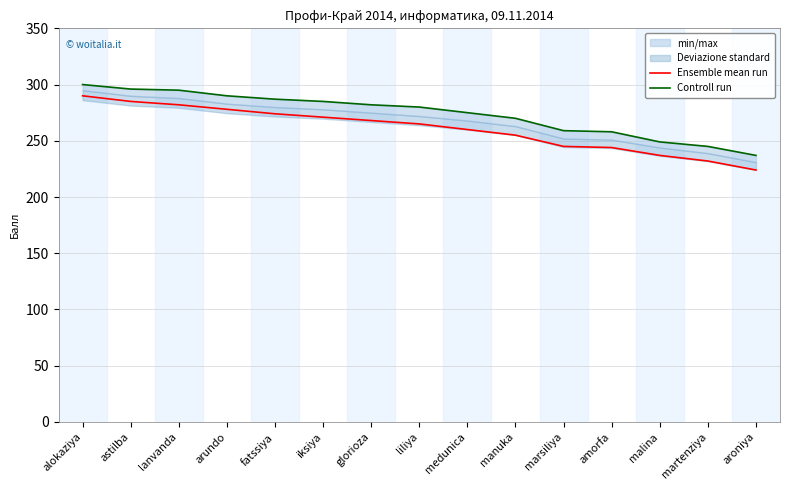

Is the value of Ensemble mean run at aroniya greater than the value of Controll run at fatssiya?

No